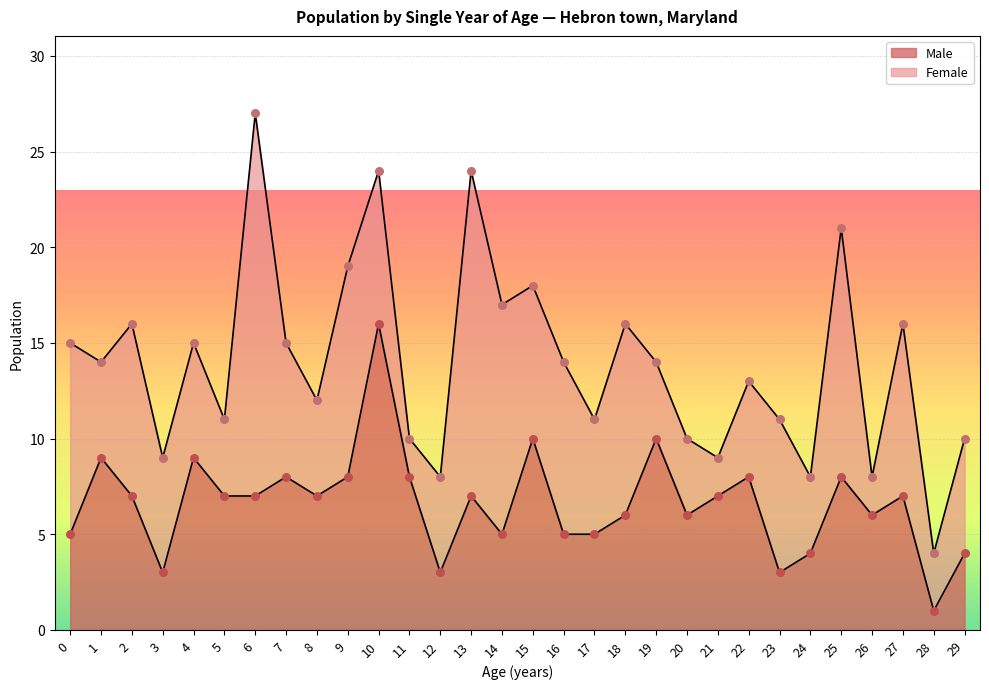

What is the ratio of the value at 25 to the value at 14?

1.6